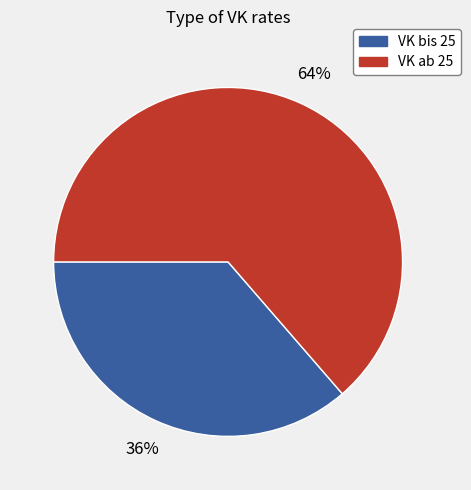

To the nearest percent, what is the average slice percentage?

50%